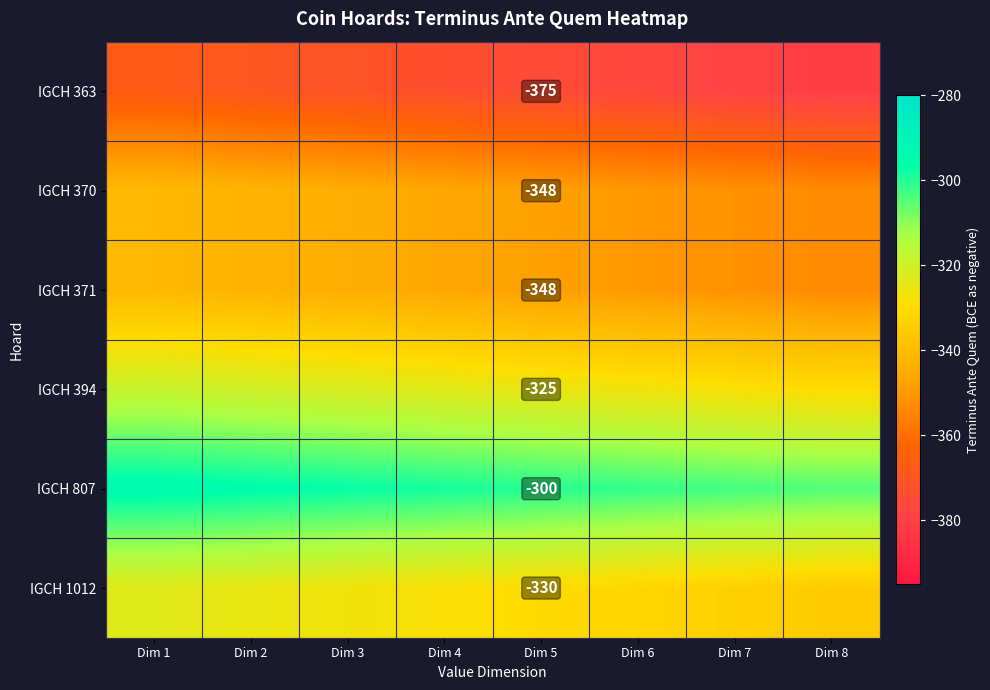

Is the value of IGCH 1012 at Dim 6 greater than the value of IGCH 370 at Dim 5?

Yes